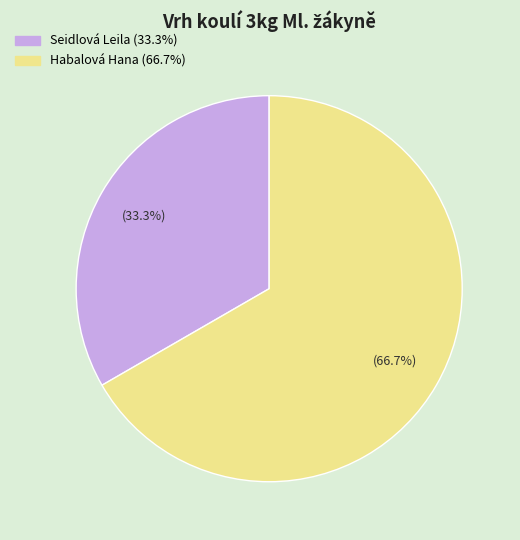

Which slice represents more than half of the pie?

Habalová Hana